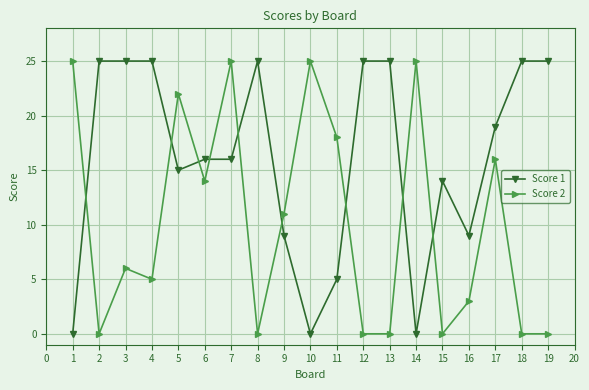

At which category does Score 2 reach its first local peak?

3